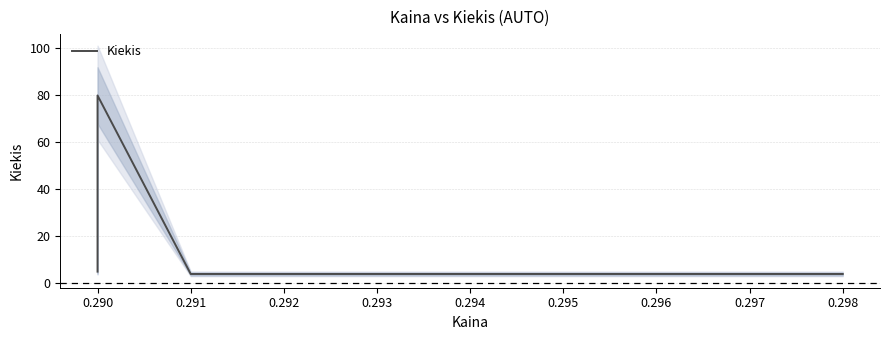

How many series are shown in this chart?

1